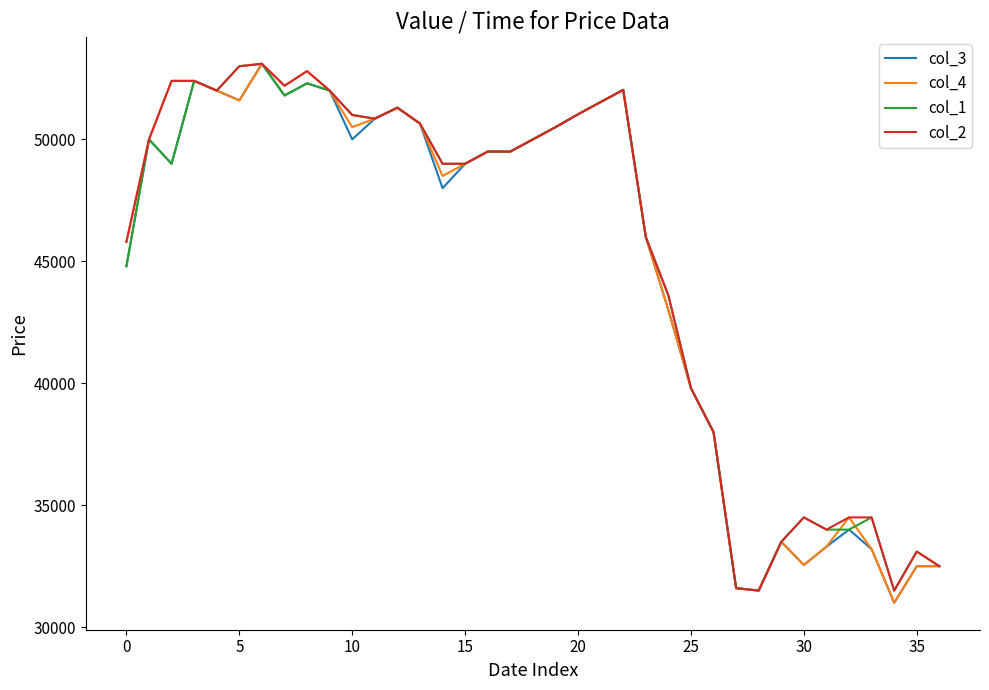

What is the lowest value of the col_3 series?

31000